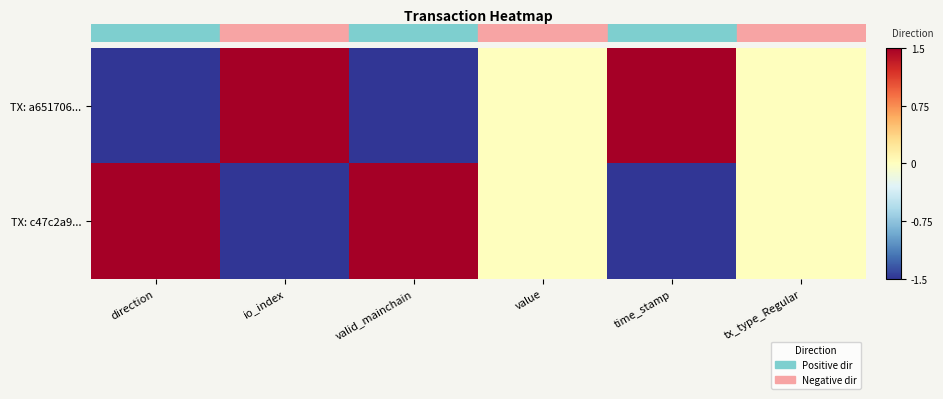

Count the number of data series in this chart.

2